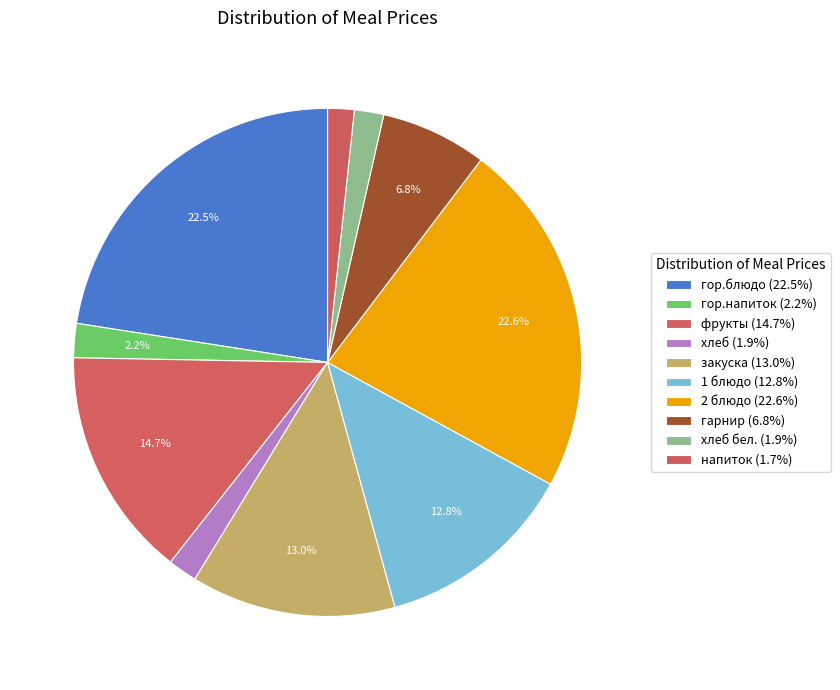

Count the number of slices in the pie.

10